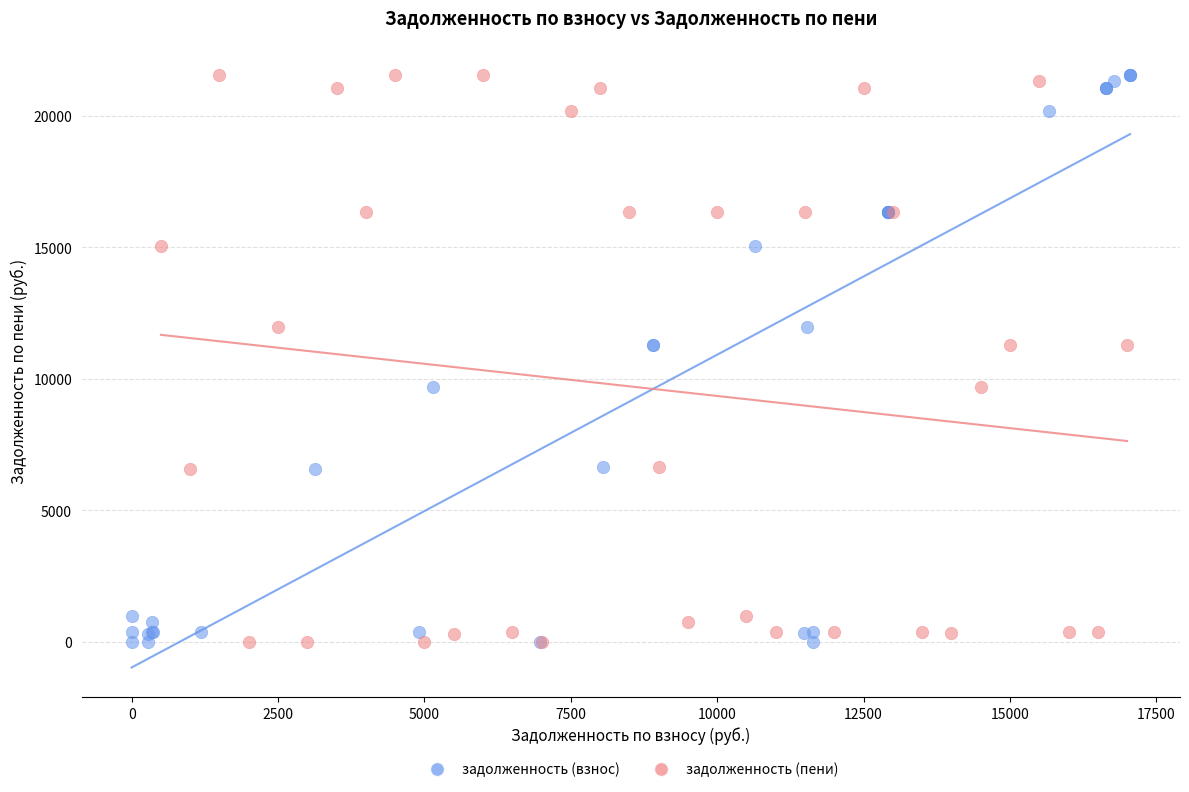

What are all the series names shown in the legend?

задолженность (взнос), задолженность (пени)